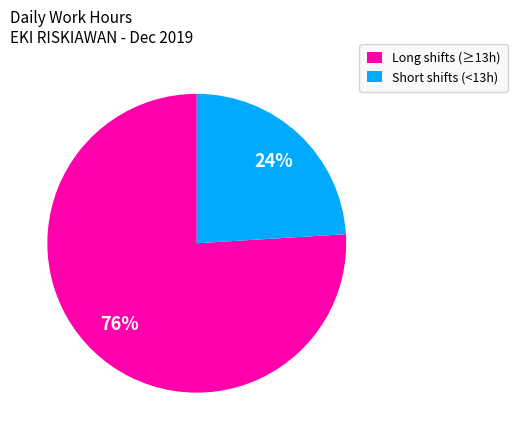

To the nearest percent, what percentage of the pie is Short shifts (<13h)?

24%